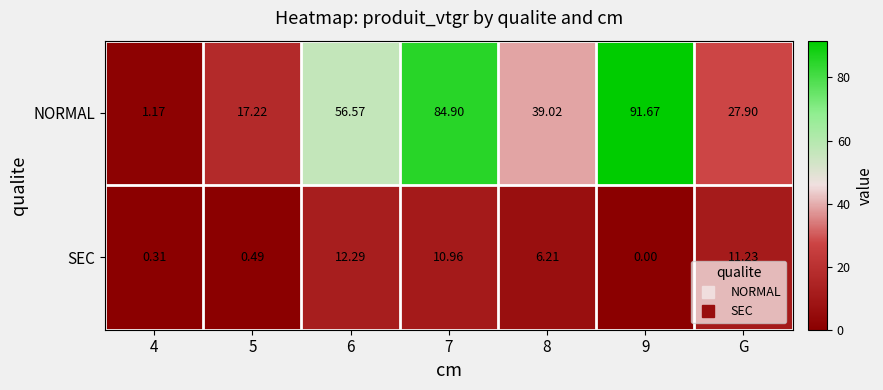

Rank the series at 5 from lowest to highest value.

SEC, NORMAL